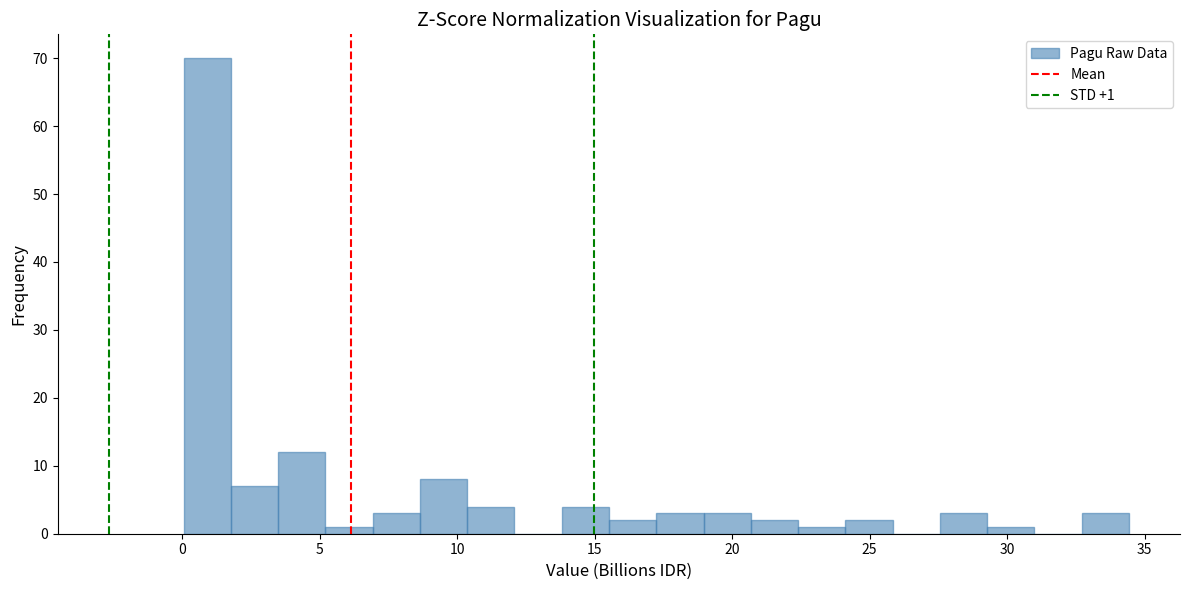

Read against the x-axis, roughly where is the centre of the tallest bar?

1.0